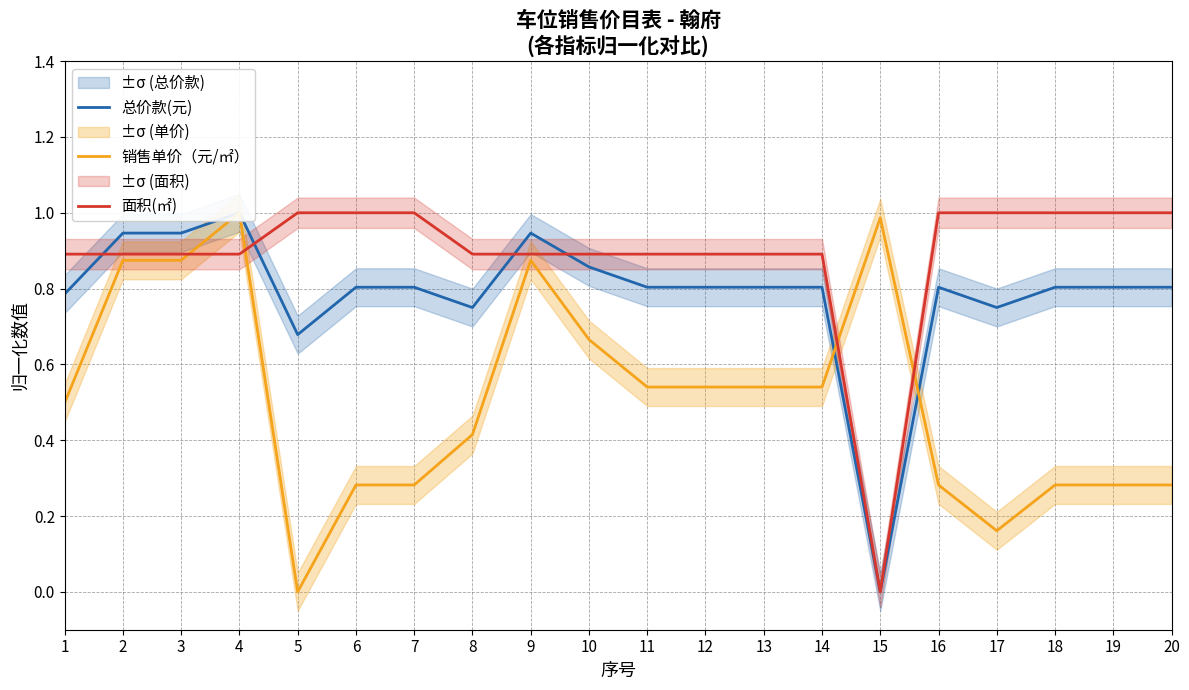

At which category is the sum across all series the highest?

4